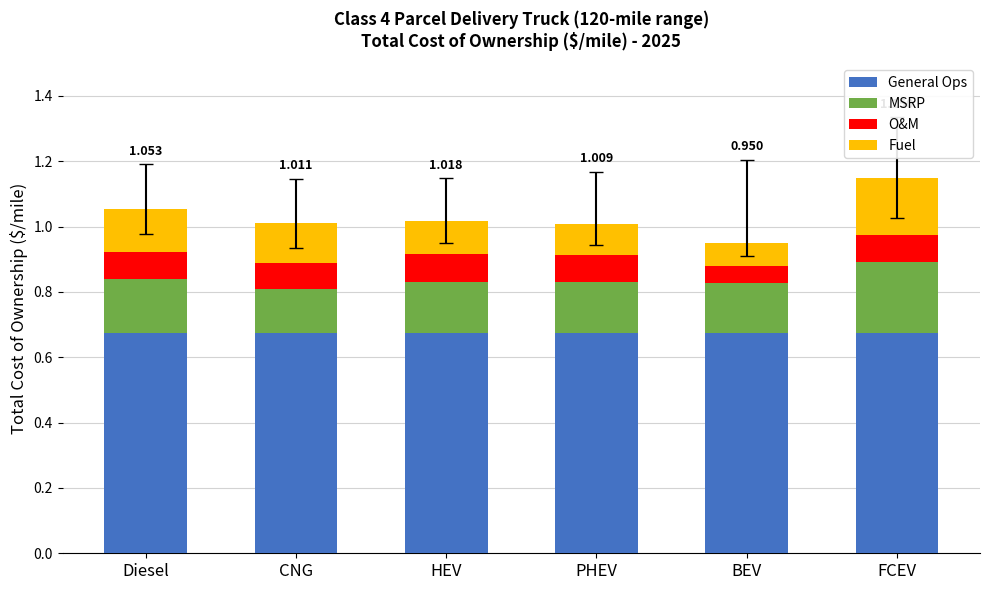

How many distinct data groups are displayed?

4